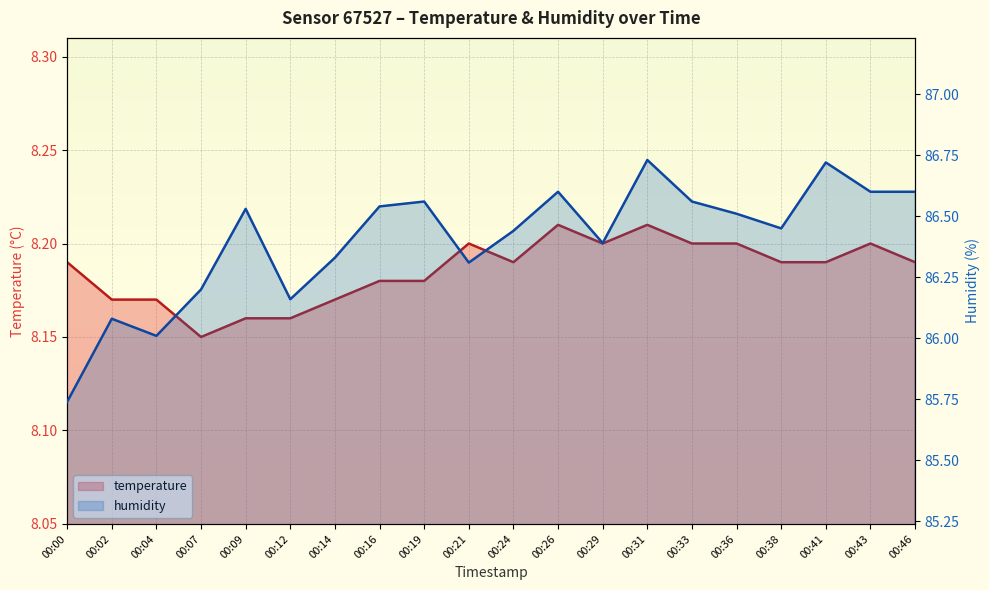

What is the sum of all humidity values?

1728.1